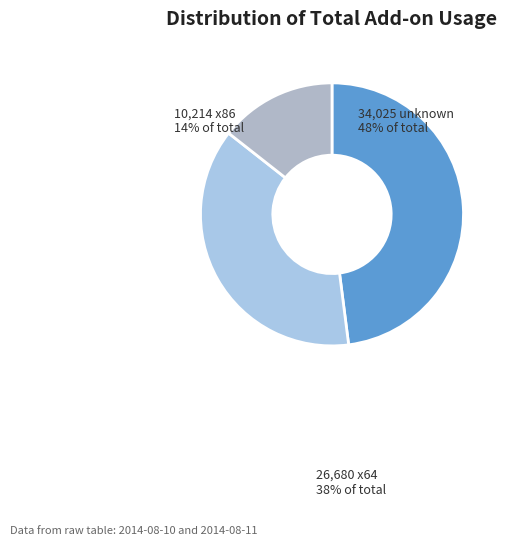

How many slices are in this pie chart?

3